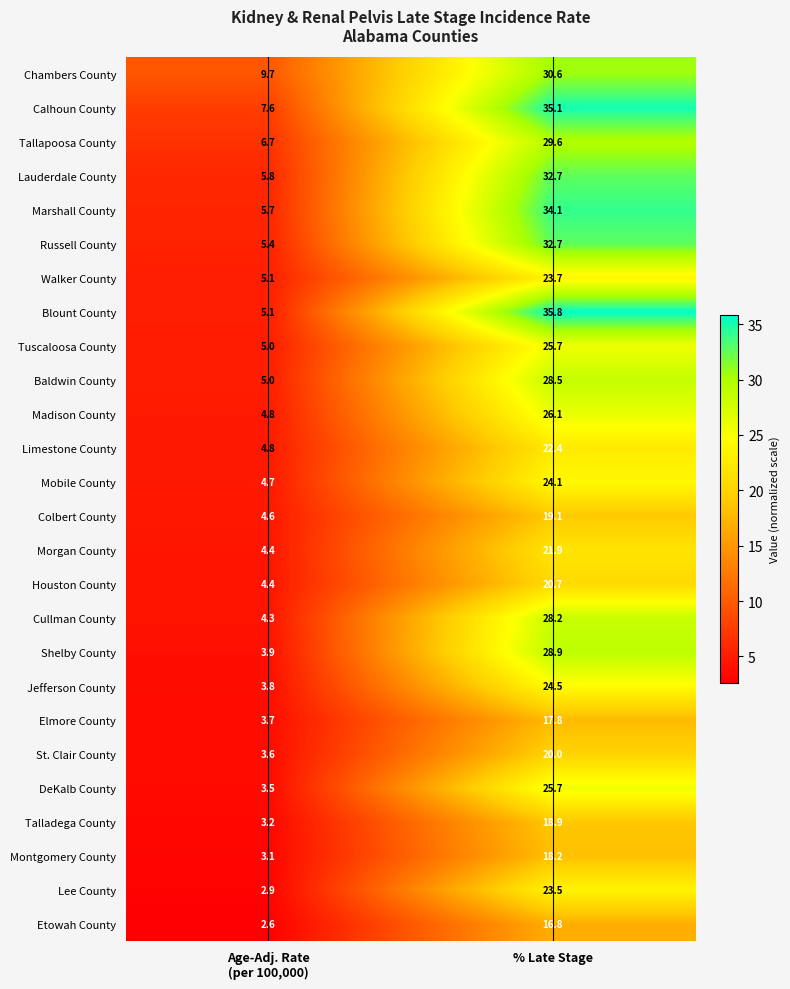

Which label corresponds to the largest value in the chart?

% Late Stage